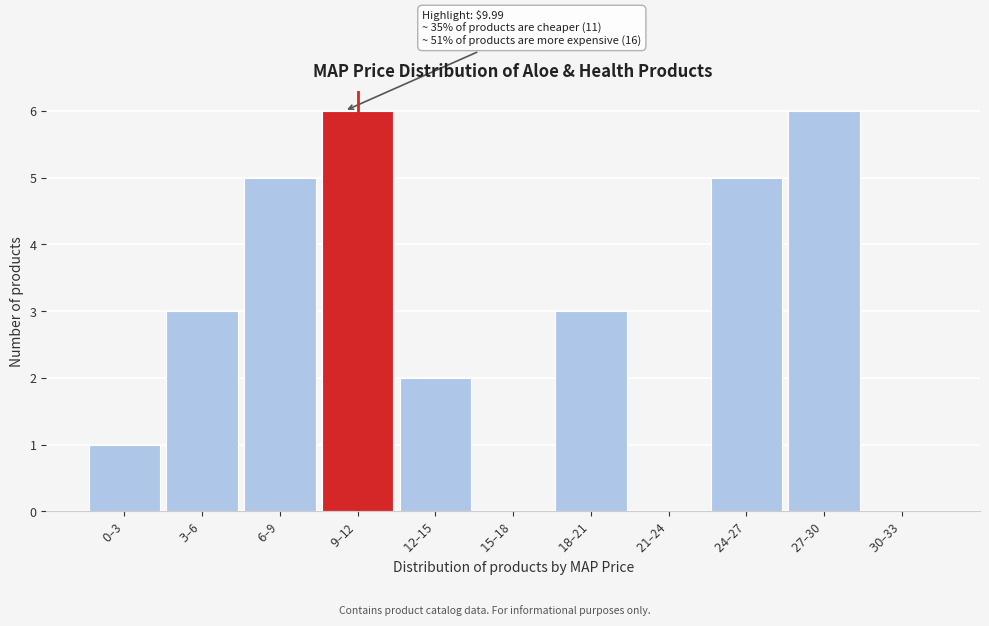

What is the greatest value displayed?

6